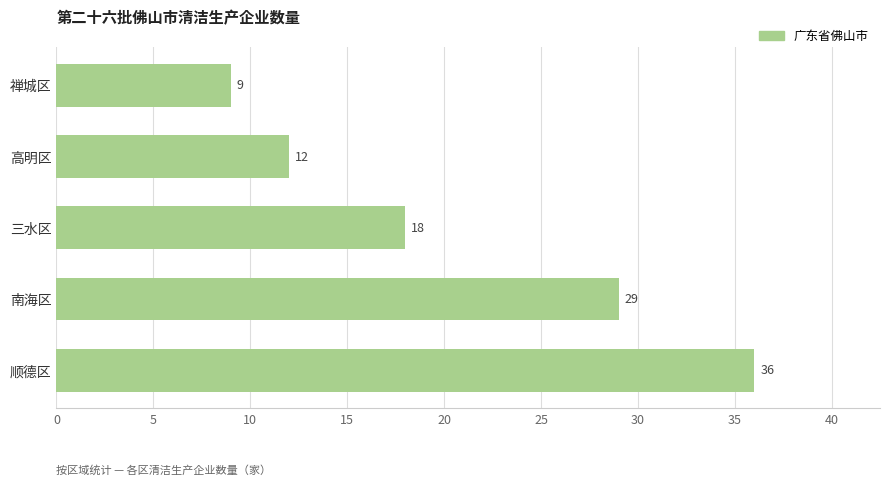

What is the ratio of the value at 南海区 to the value at 禅城区?

3.2